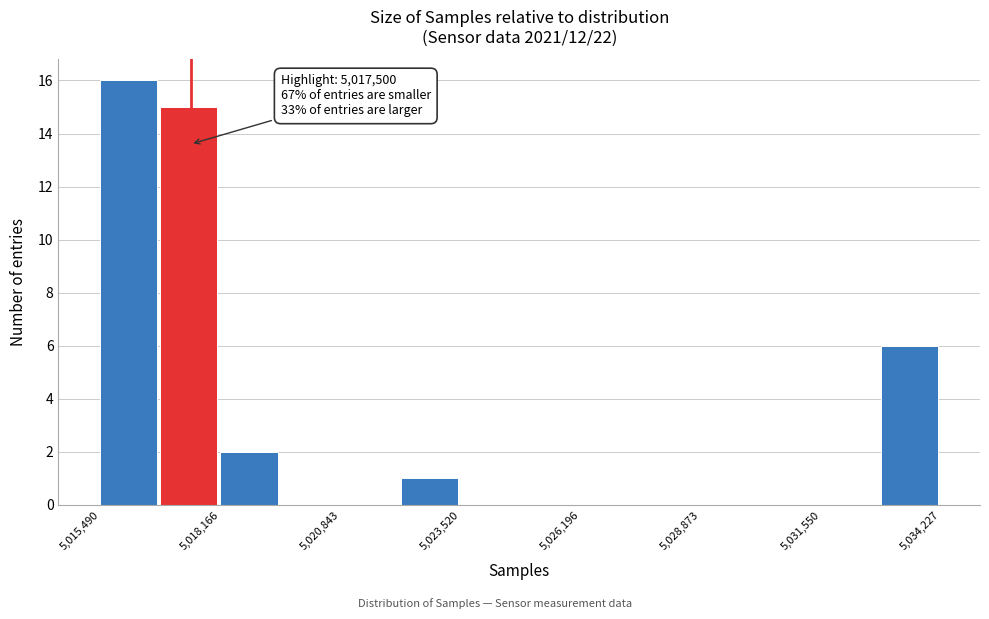

Read against the x-axis, roughly where is the centre of the tallest bar?

5016000